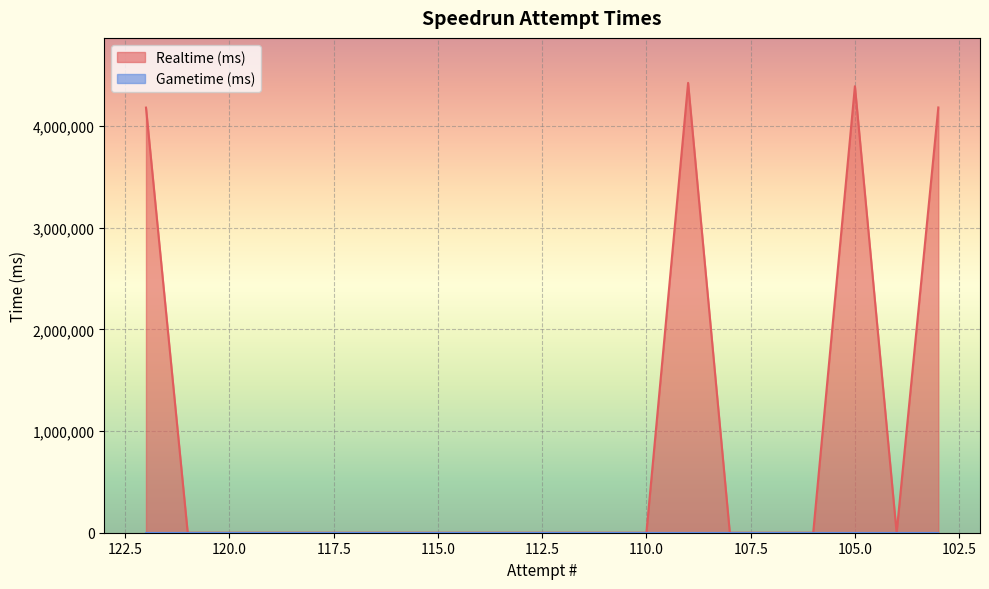

How many points are lower than both their immediate neighbors (excluding endpoints)?

1